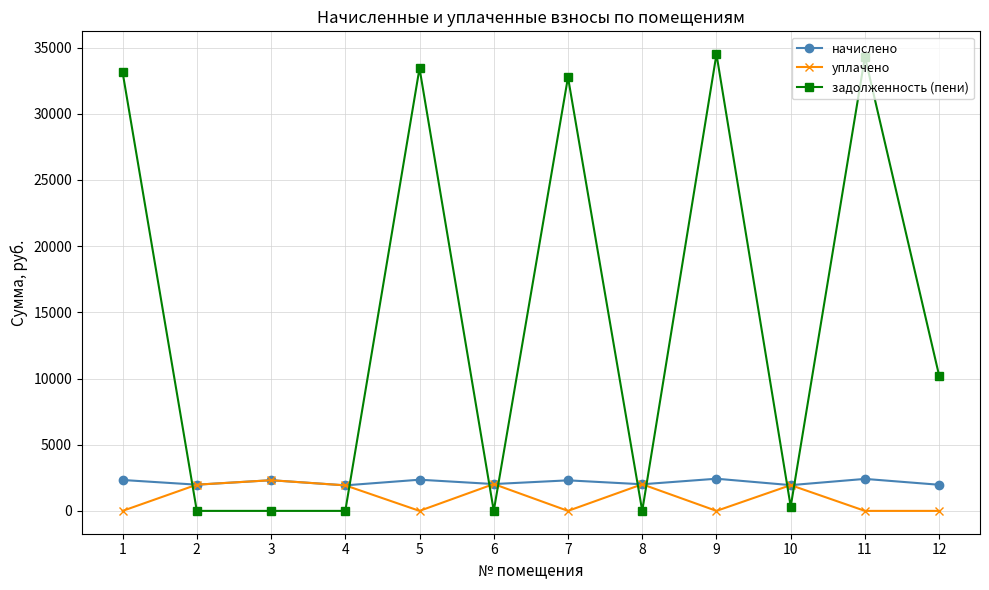

Which series has the largest range (max minus min)?

задолженность (пени)